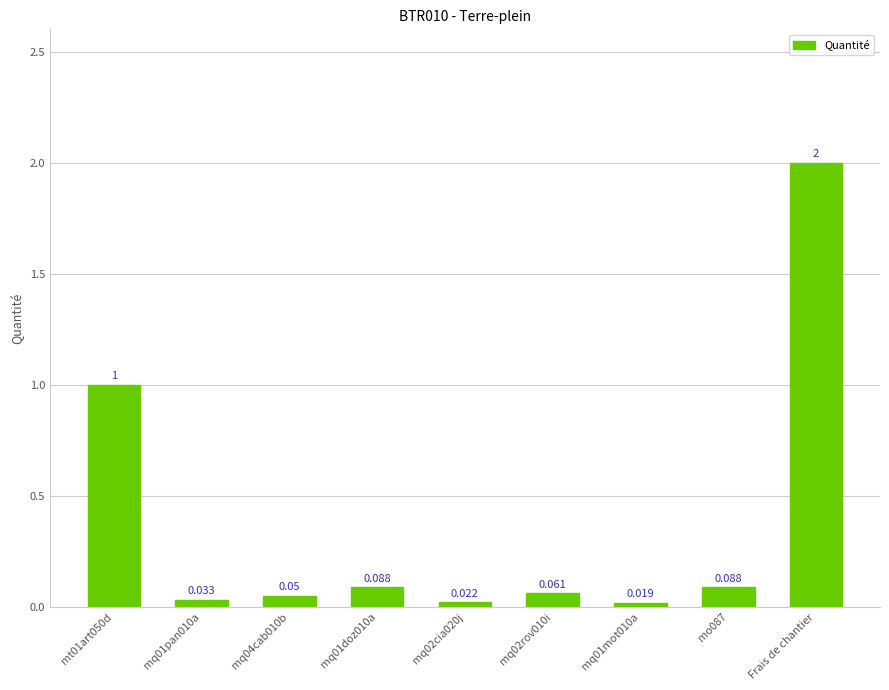

Which category has the highest value across all series?

Frais de chantier